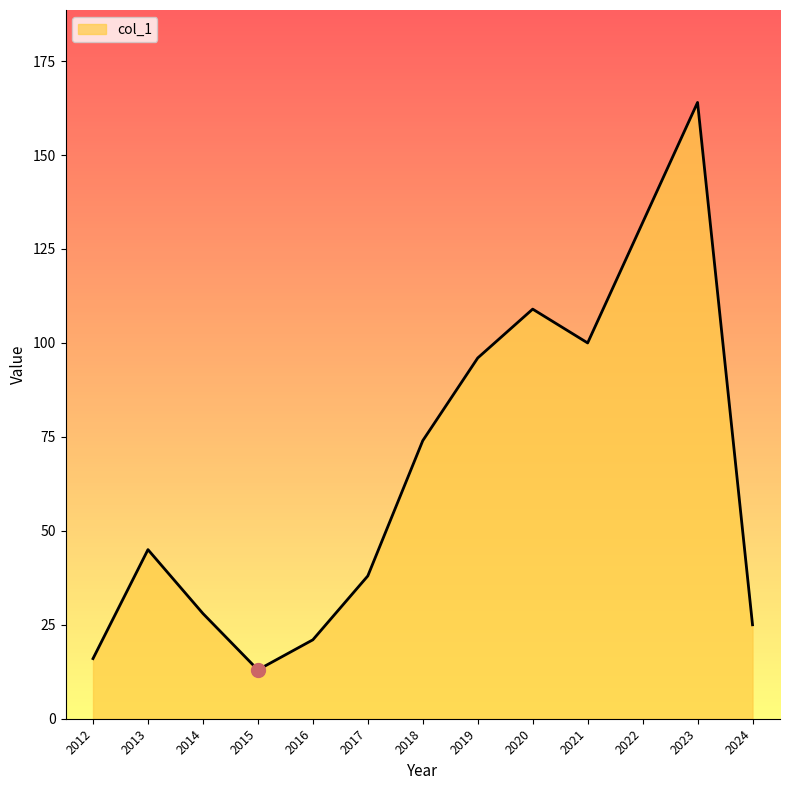

What is the sum of all values?

861